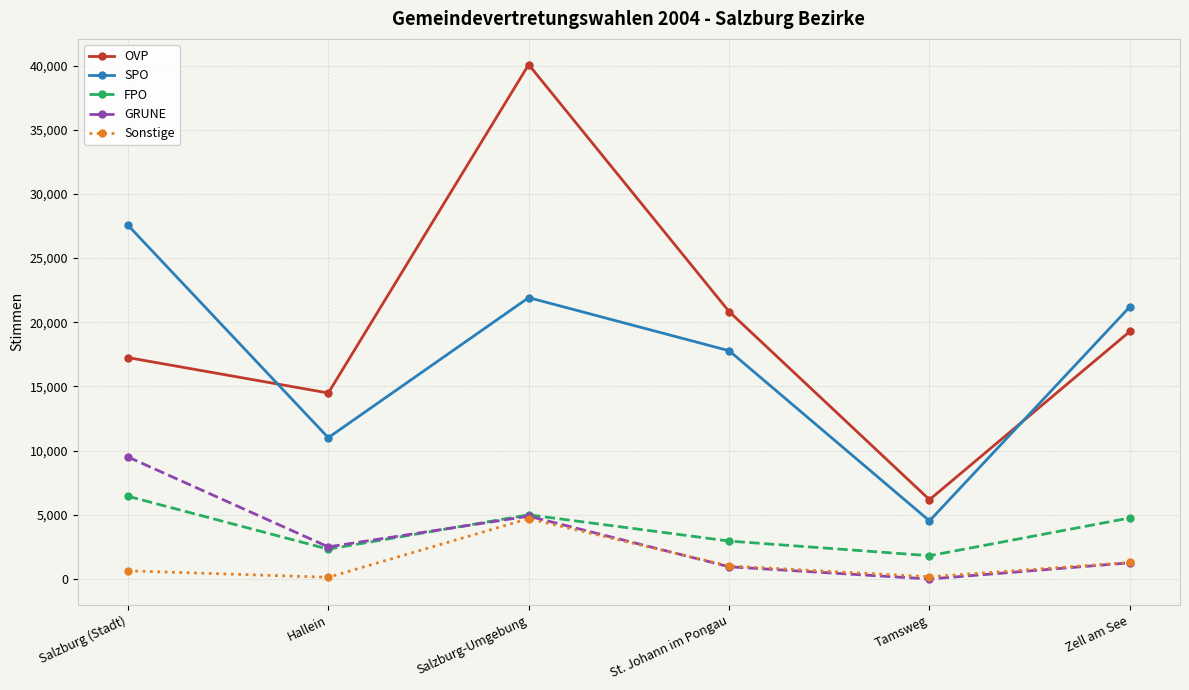

Where is GRUNE nearest to the value 4754?

Salzburg-Umgebung